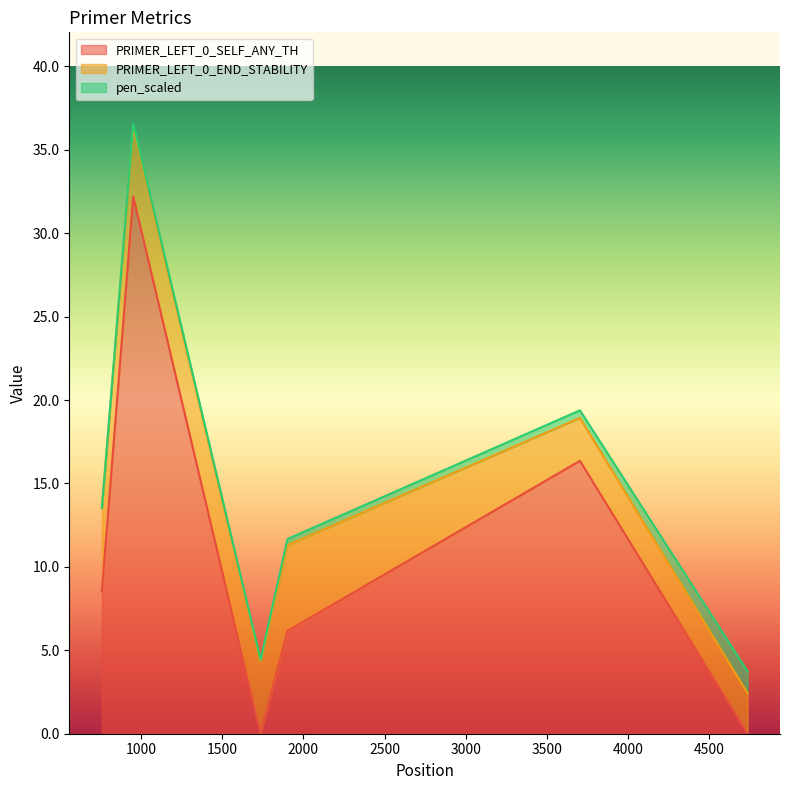

Reading right to left, extract all data points from this chart.

PRIMER_LEFT_0_SELF_ANY_TH: 4735=0.0	3703=16.4	1902=6.2	1736=0.0	952=32.2	759=8.6
PRIMER_LEFT_0_END_STABILITY: 4735=2.4	3703=2.6	1902=5.1	1736=4.3	952=4.2	759=5.0
pen_scaled: 4735=1.3	3703=0.5	1902=0.4	1736=0.1	952=0.2	759=0.0